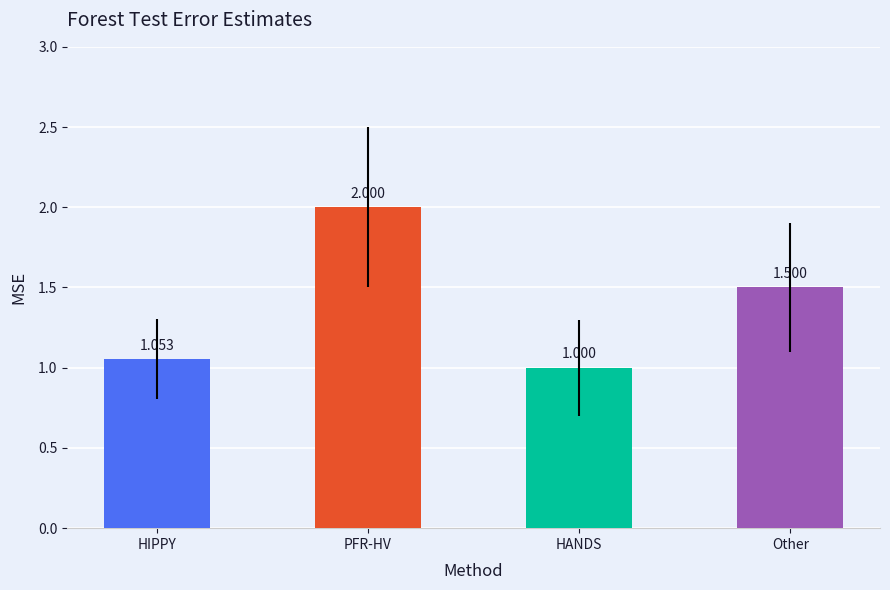

What is the greatest value displayed?

2.0